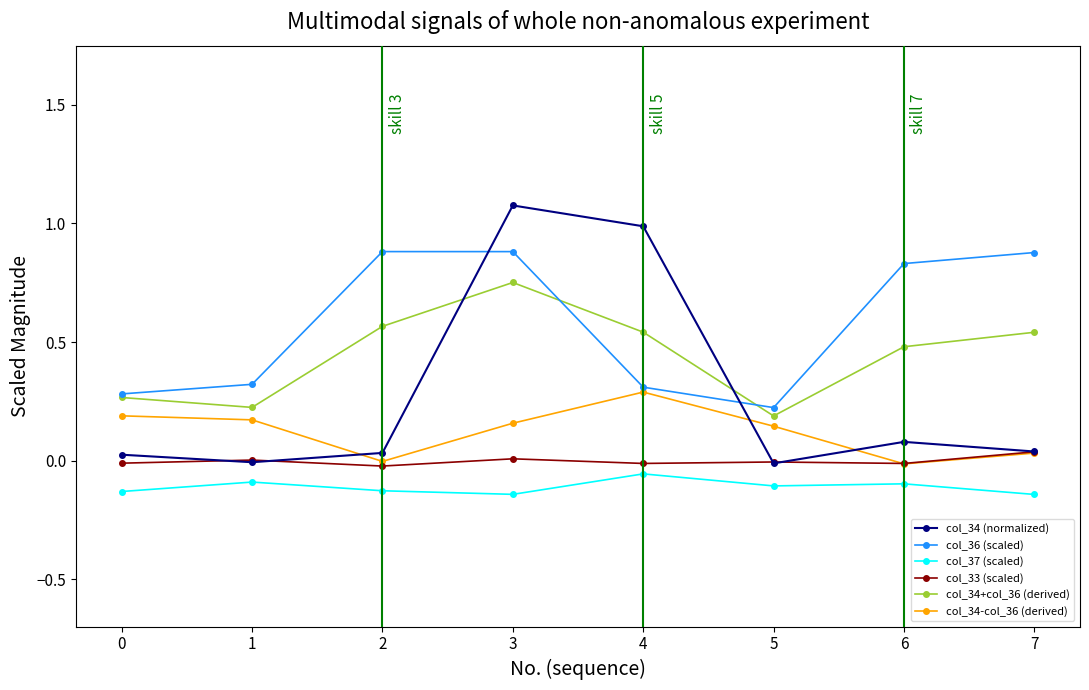

Rank the series by their average value, from highest to lowest.

col_36 (scaled), col_34+col_36 (derived), col_34 (normalized), col_34-col_36 (derived), col_33 (scaled), col_37 (scaled)